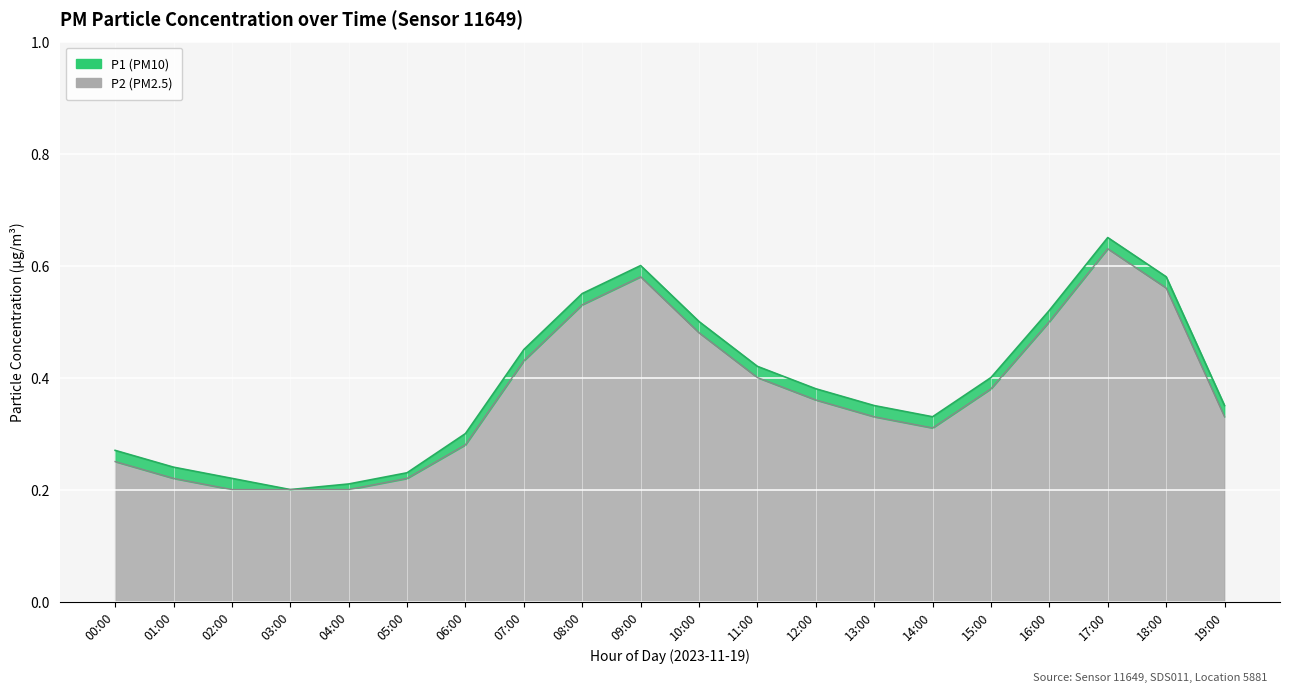

How many interior local peaks does the P1 series have?

2